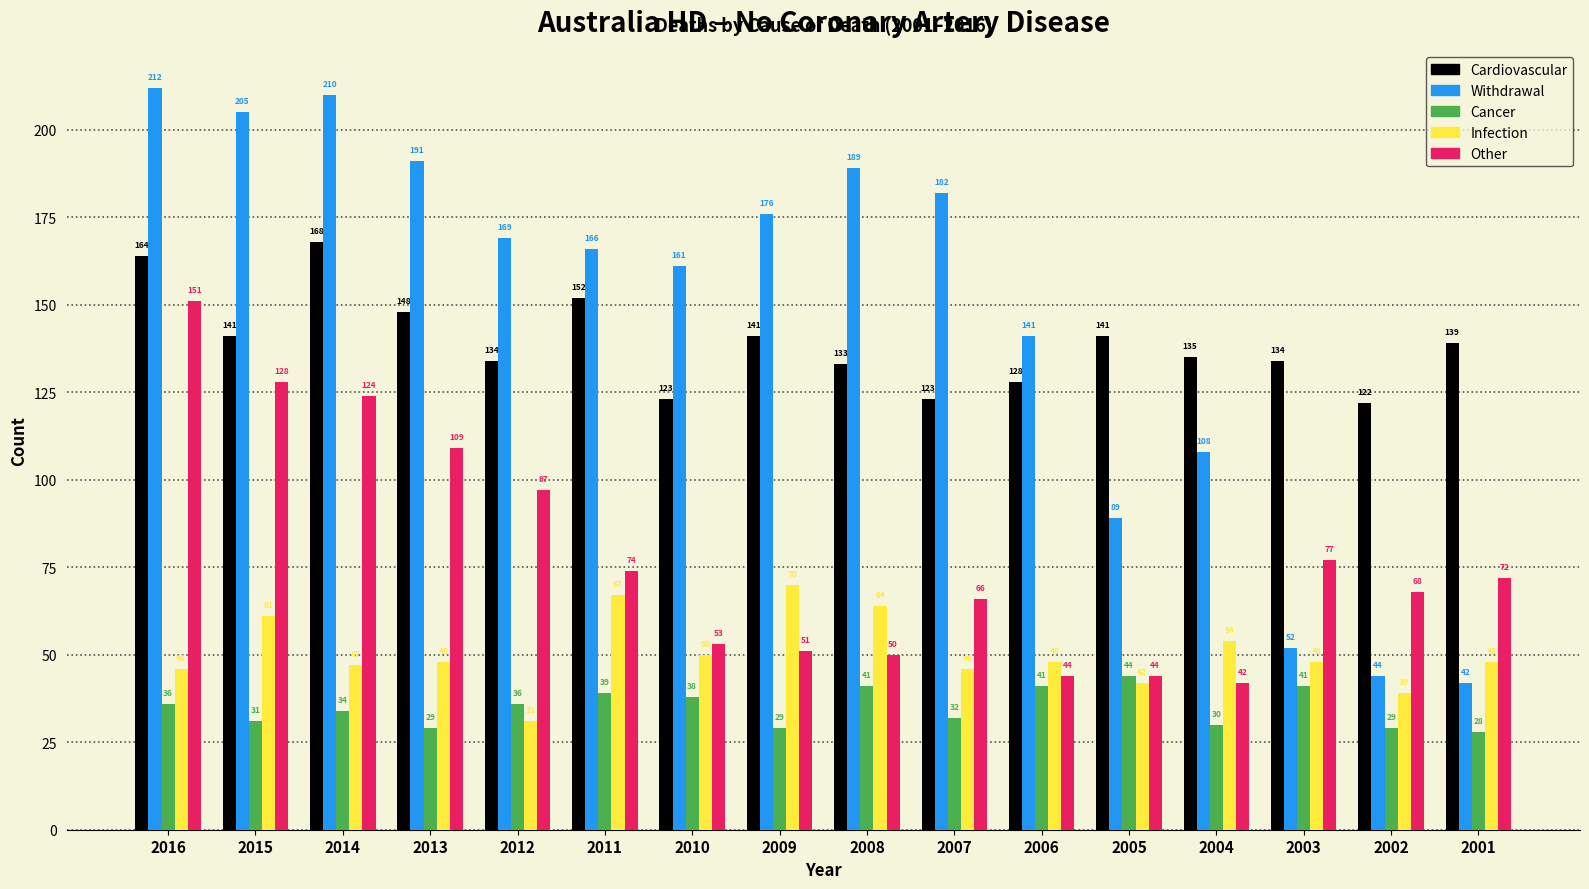

Reading left to right, extract all data points from this chart.

Cardiovascular: 2016=164	2015=141	2014=168	2013=148	2012=134	2011=152	2010=123	2009=141	2008=133	2007=123	2006=128	2005=141	2004=135	2003=134	2002=122	2001=139
Withdrawal: 2016=212	2015=205	2014=210	2013=191	2012=169	2011=166	2010=161	2009=176	2008=189	2007=182	2006=141	2005=89	2004=108	2003=52	2002=44	2001=42
Cancer: 2016=36	2015=31	2014=34	2013=29	2012=36	2011=39	2010=38	2009=29	2008=41	2007=32	2006=41	2005=44	2004=30	2003=41	2002=29	2001=28
Infection: 2016=46	2015=61	2014=47	2013=48	2012=31	2011=67	2010=50	2009=70	2008=64	2007=46	2006=48	2005=42	2004=54	2003=48	2002=39	2001=48
Other: 2016=151	2015=128	2014=124	2013=109	2012=97	2011=74	2010=53	2009=51	2008=50	2007=66	2006=44	2005=44	2004=42	2003=77	2002=68	2001=72